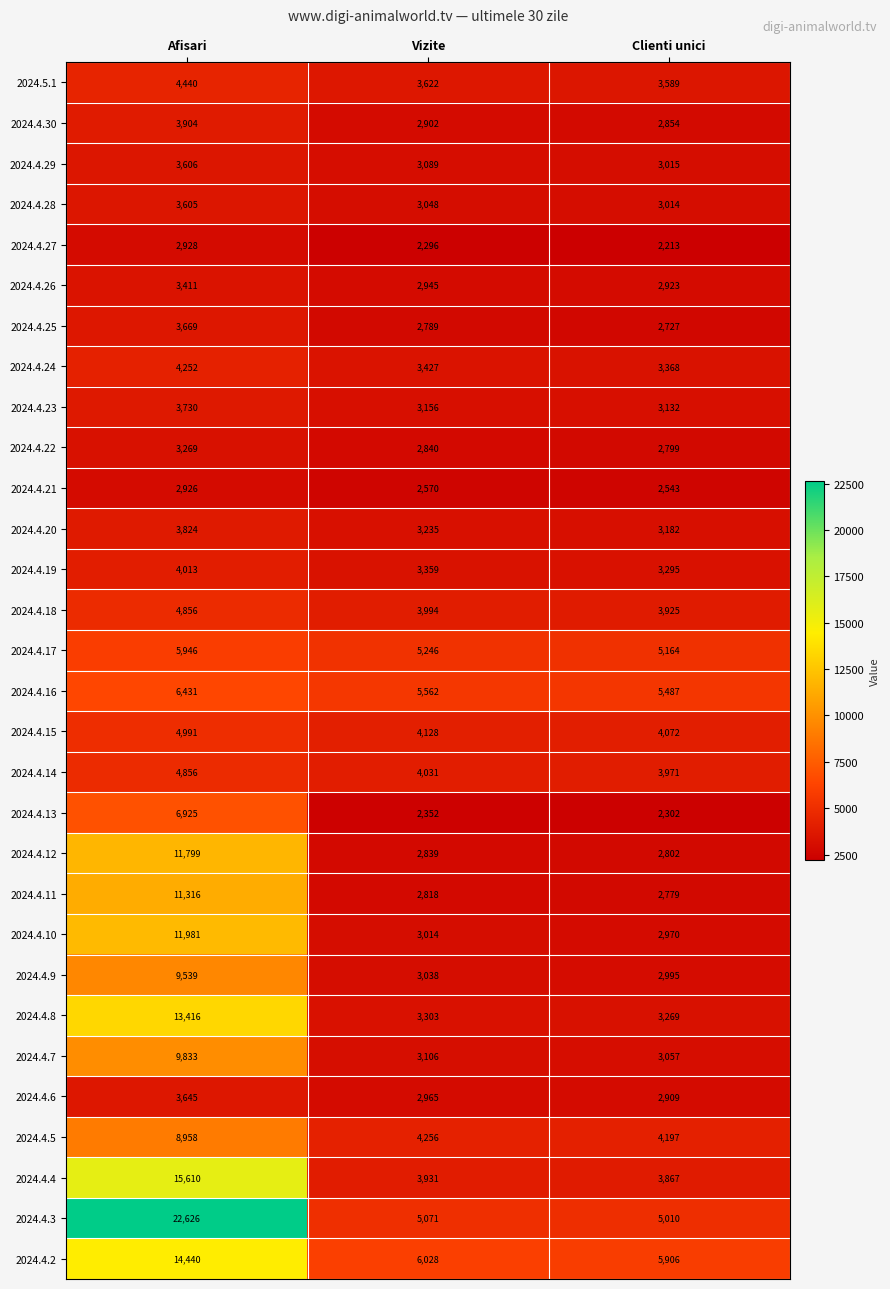

What is the sum of the 2024.4.12 values at Afisari and Clienti unici?

14601